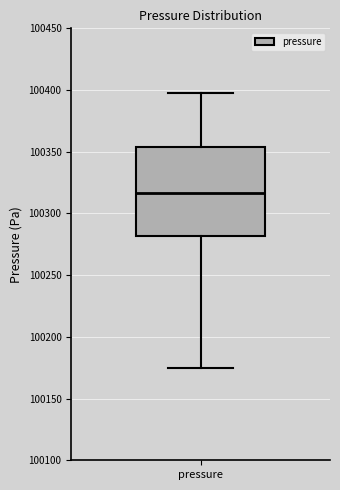

Where does the median line of the box for pressure sit on the y-axis? The values are not printed on the chart, so give them approximately, as read against the axis.

100315